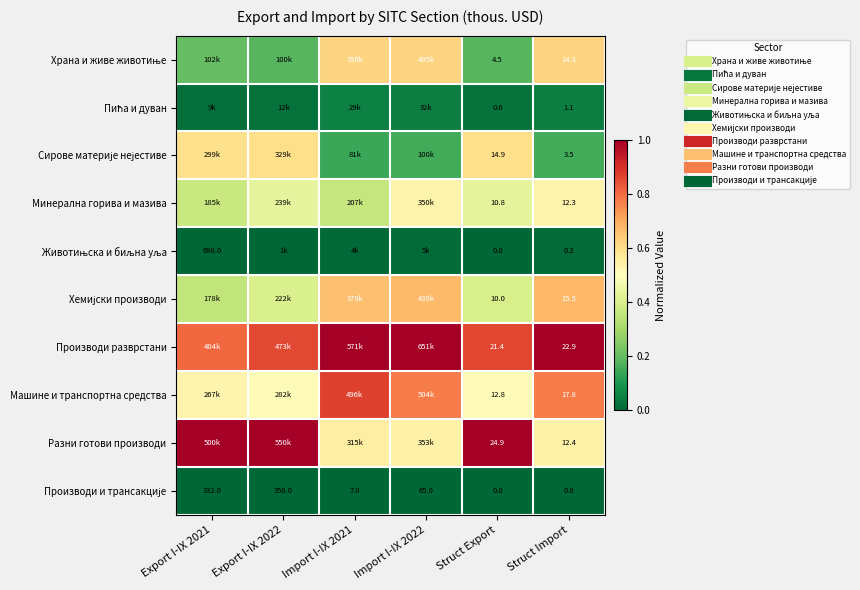

What is the difference between the highest and lowest values at Import I-IX 2022?

1.0